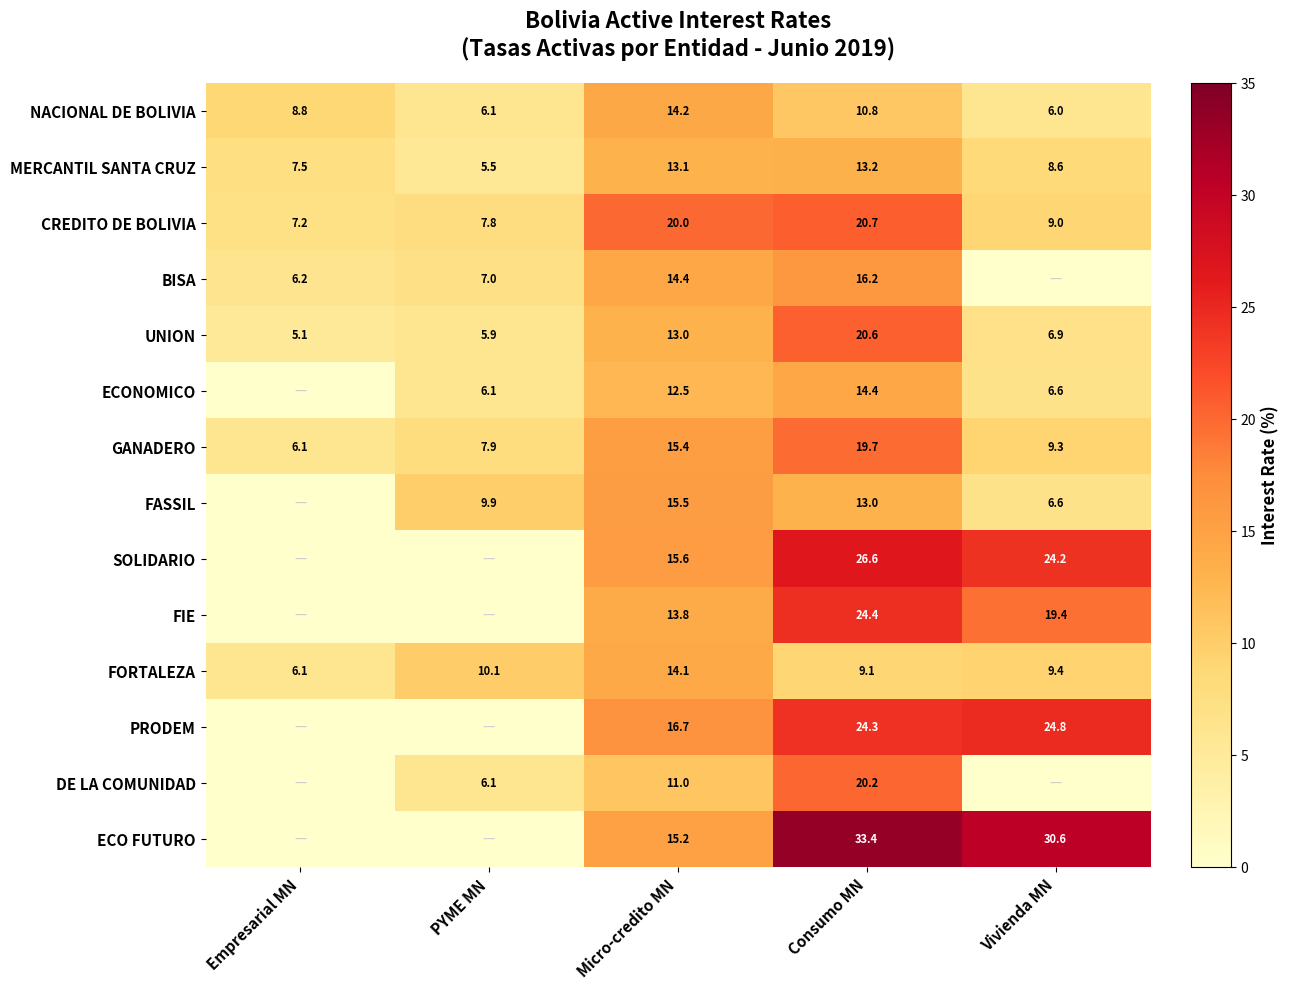

What is the minimum value for MERCANTIL SANTA CRUZ?

5.5